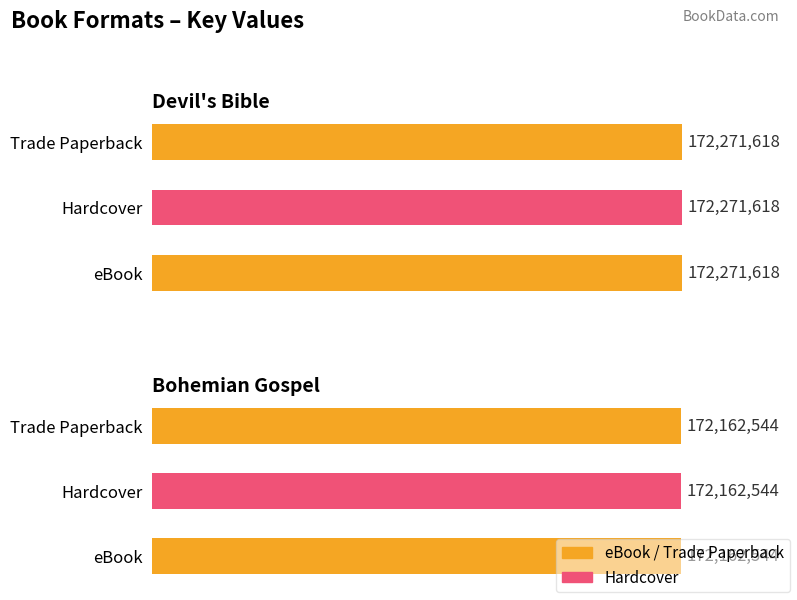

Which category has the highest value across all series?

Devil's Bible